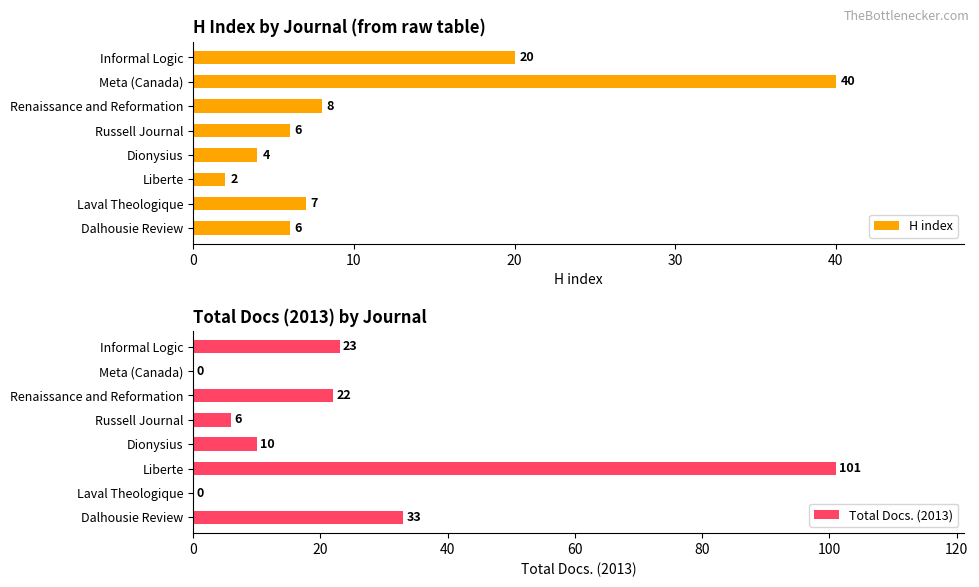

What is the sum of all Total Docs. (2013) values?

195